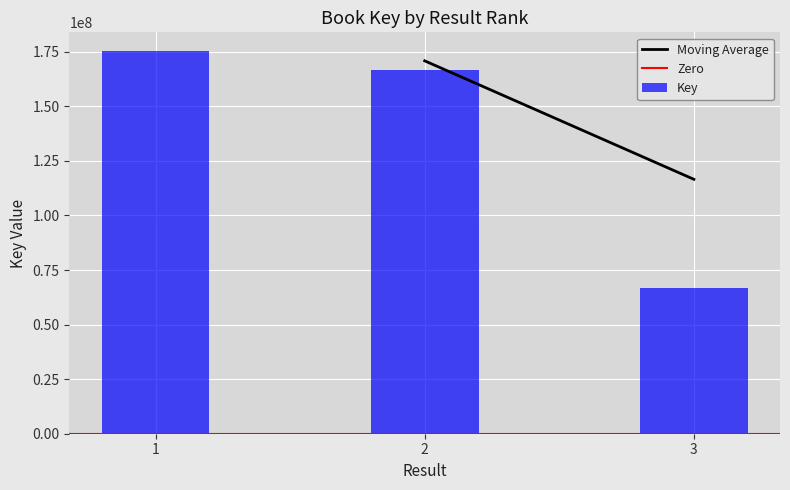

True or false: the data shows 166553829 at 2.

True